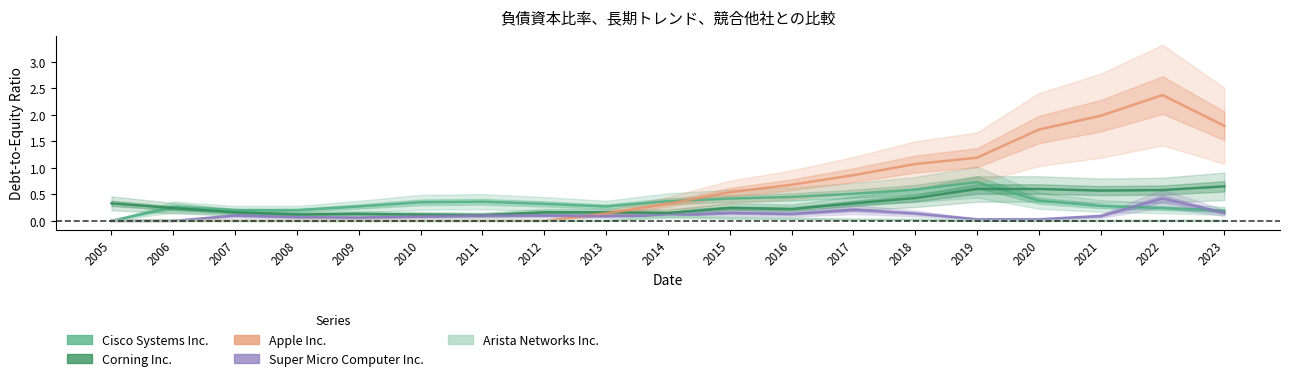

List the labels in order of Arista Networks Inc. value, smallest first.

2005, 2006, 2007, 2008, 2009, 2010, 2011, 2012, 2013, 2019, 2020, 2021, 2022, 2023, 2017, 2018, 2016, 2015, 2014